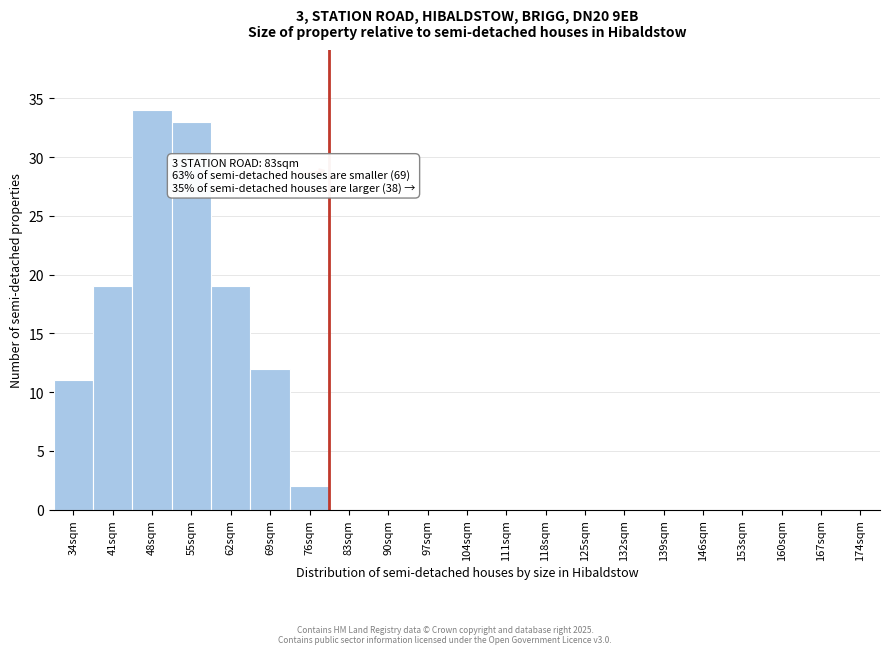

Reading right to left, list all the values displayed in this chart.

174sqm=0	167sqm=0	160sqm=0	153sqm=0	146sqm=0	139sqm=0	132sqm=0	125sqm=0	118sqm=0	111sqm=0	104sqm=0	97sqm=0	90sqm=0	83sqm=0	76sqm=2	69sqm=12	62sqm=19	55sqm=33	48sqm=34	41sqm=19	34sqm=11